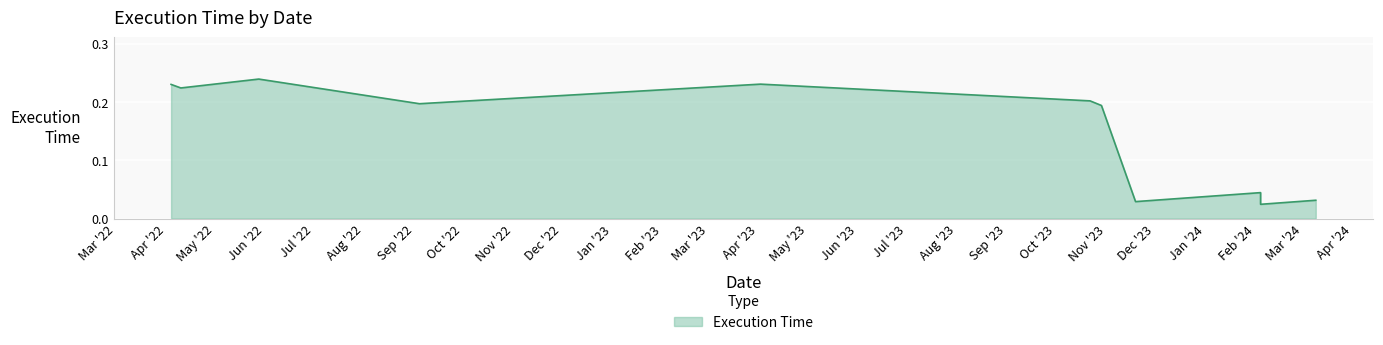

List the labels in order of value, largest first.

2022-05-28, 2023-04-02, 2022-04-04, 2022-04-10, 2023-10-22, 2022-09-04, 2023-10-29, 2024-02-04, 2024-03-09, 2023-11-19, 2024-02-04